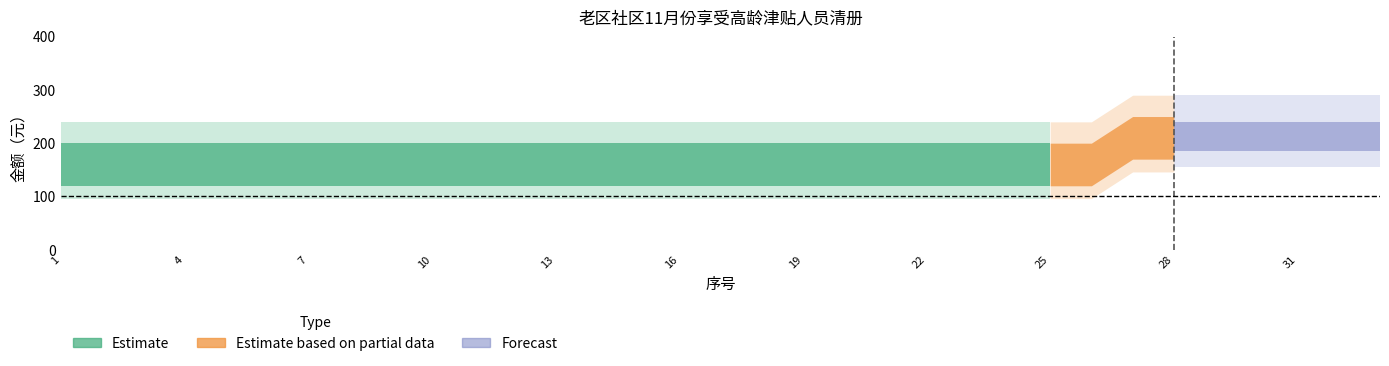

List the labels in order of value, largest first.

28, 1, 2, 3, 4, 5, 6, 7, 8, 9, 10, 11, 12, 13, 14, 15, 16, 17, 18, 19, 20, 21, 22, 23, 24, 25, 26, 27, 29, 30, 31, 32, 33